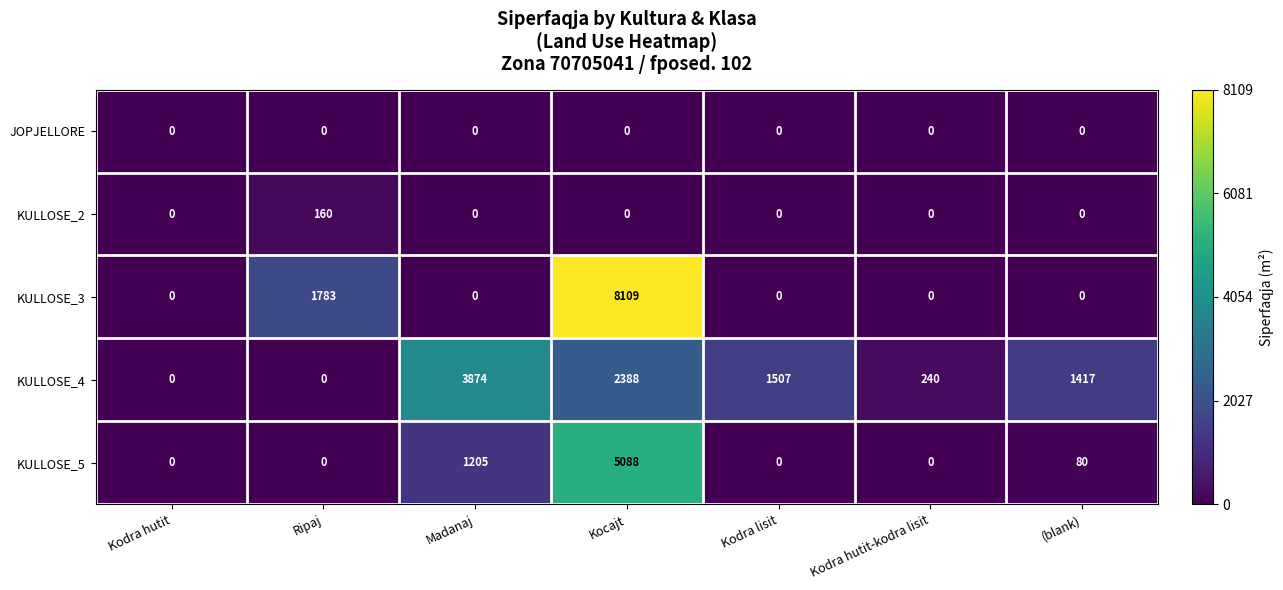

The KULLOSE_2 series shows 0 at Kodra hutit. True or false?

True